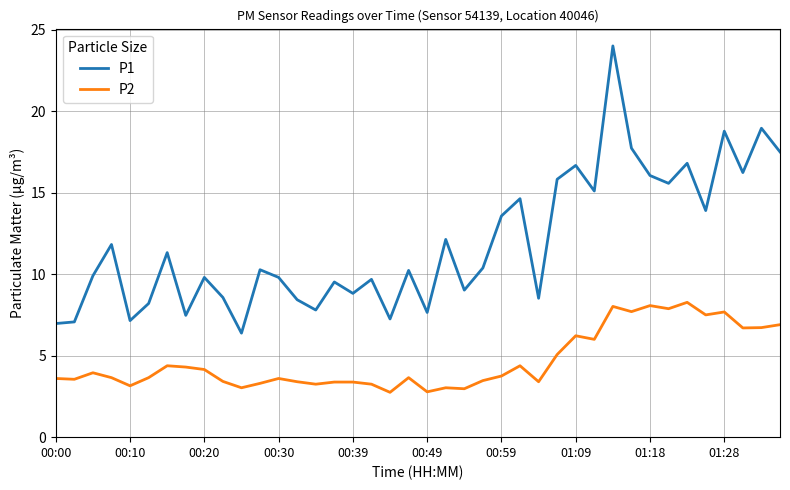

Which series has the widest spread of values?

P1